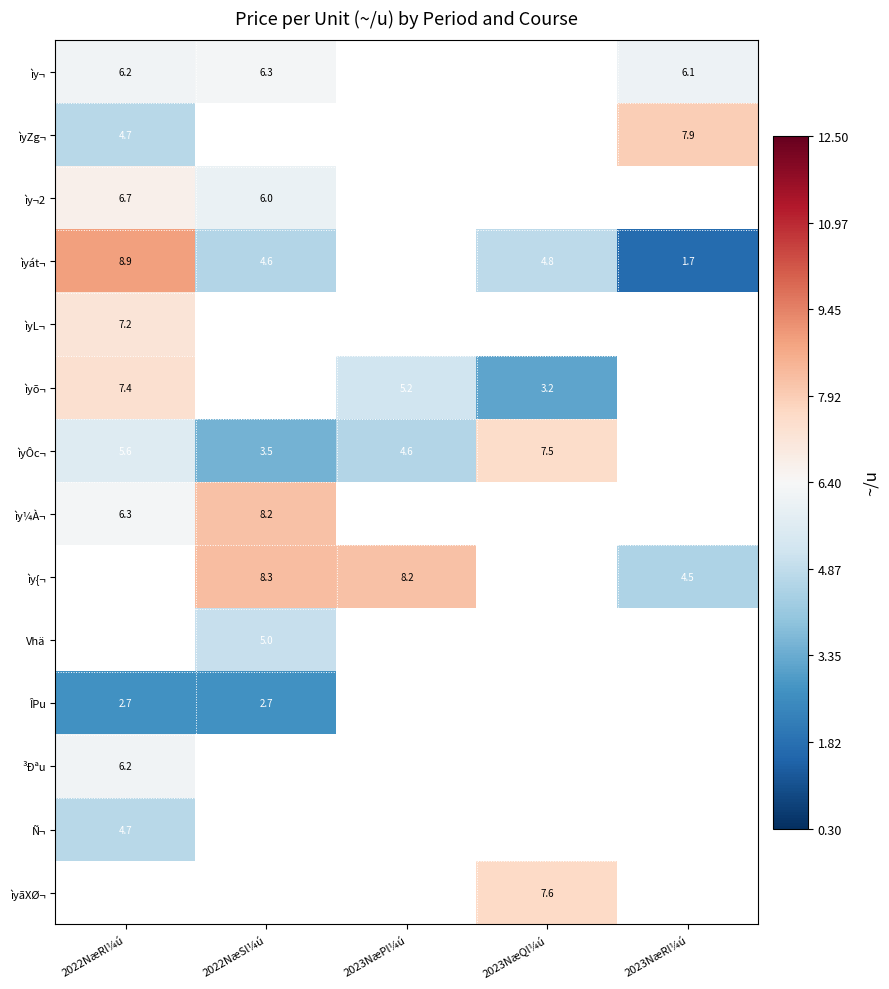

The value of ìyZg¬ at 2023NæRl¼ú is 4.7. True or false?

False